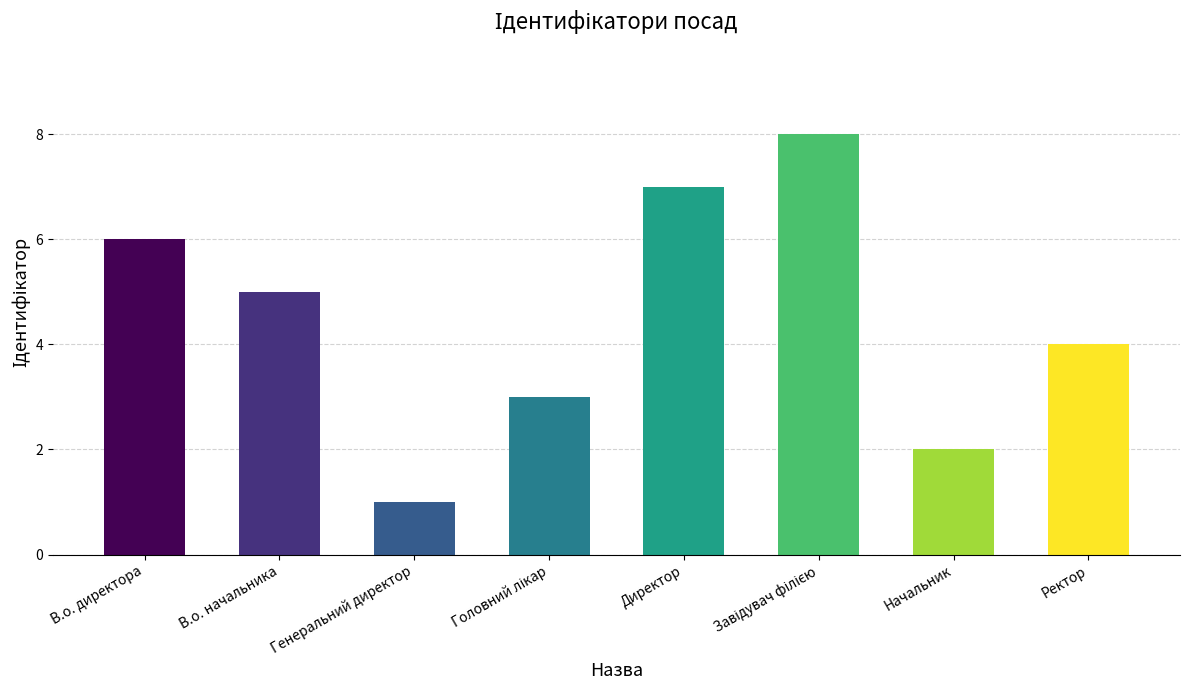

Count the number of categories in the chart.

8